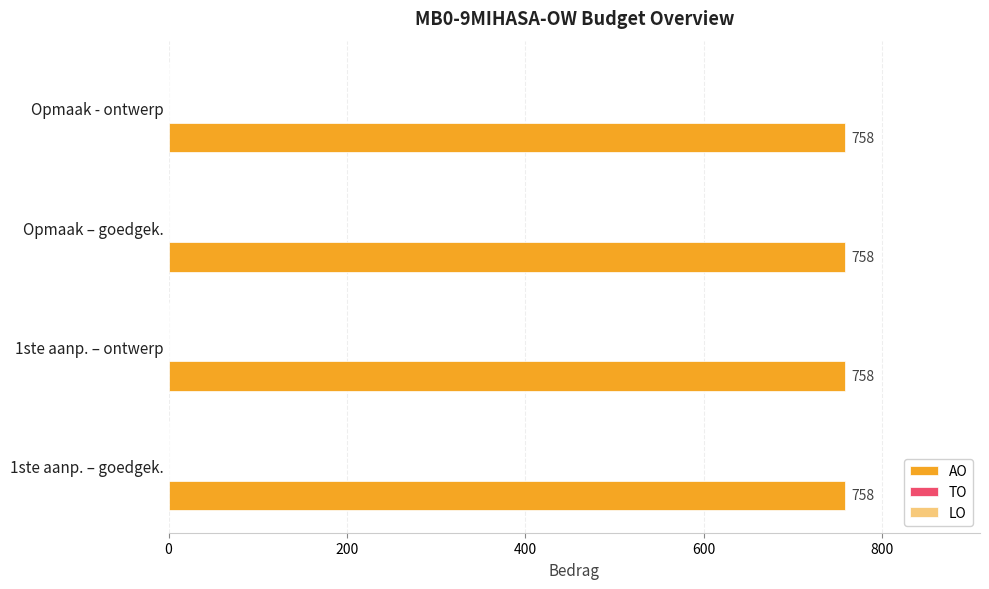

Which series has the largest range (max minus min)?

AO